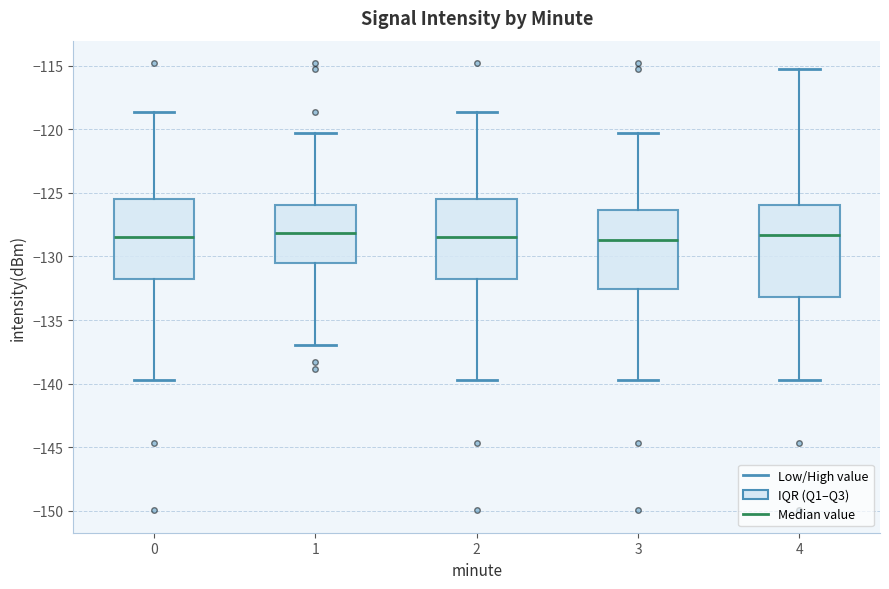

Reading left to right, read every box against the y-axis: the position of its median line, the range the box covers, and the ends of its whiskers. The values are not printed on the chart, so give them approximately, as read against the axis.

0: median -128.5, box -132.0 to -125.5, whiskers -139.5 to -118.5
1: median -128.0, box -130.5 to -126.0, whiskers -137.0 to -120.5
2: median -128.5, box -132.0 to -125.5, whiskers -139.5 to -118.5
3: median -128.5, box -132.5 to -126.5, whiskers -139.5 to -120.5
4: median -128.5, box -133.0 to -126.0, whiskers -139.5 to -115.0